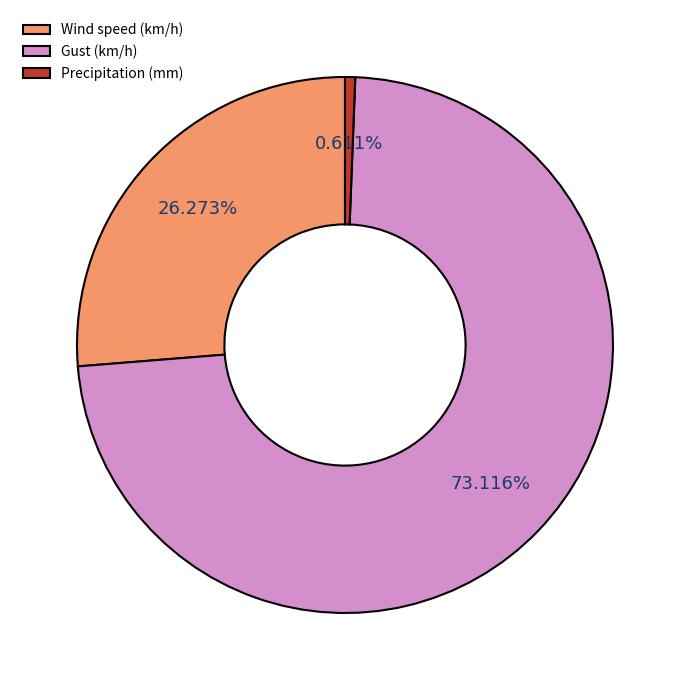

Which slice is the largest?

Gust (km/h)